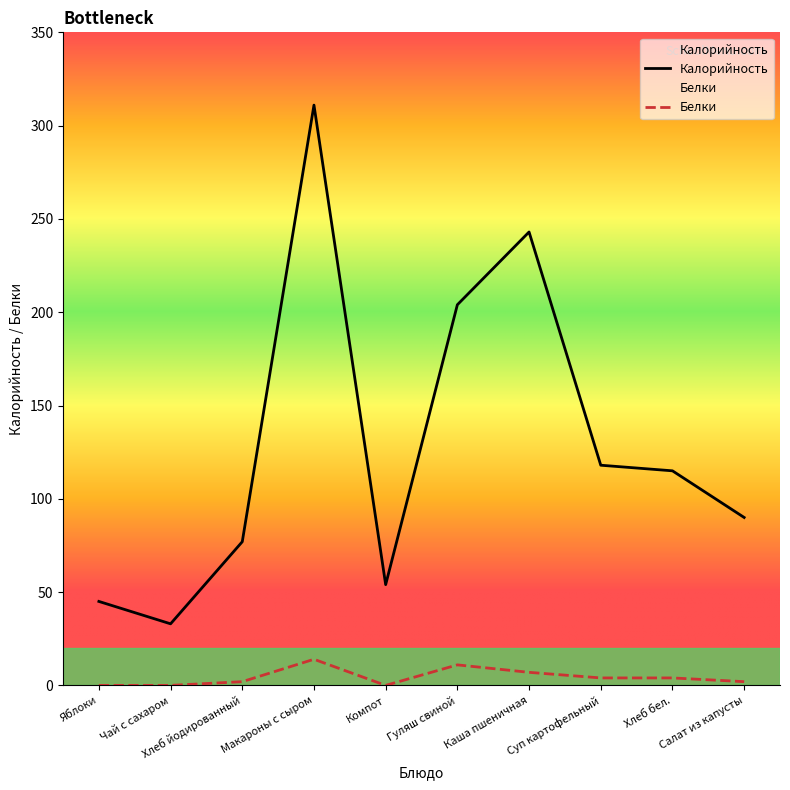

True or false: Белки has a value of 3 at Хлеб йодированный.

False